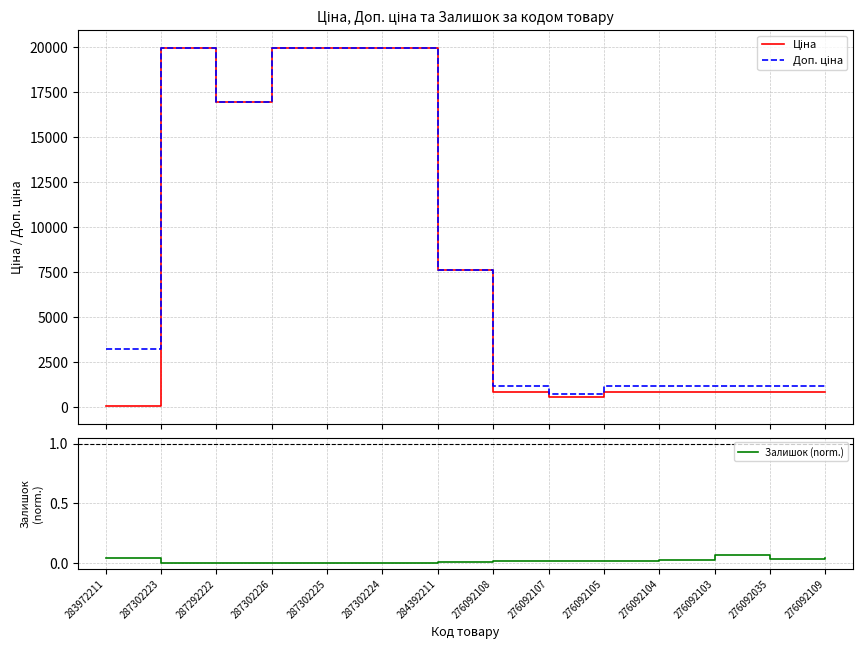

List the labels in order of Ціна value, smallest first.

283972211, 276092107, 276092108, 276092105, 276092104, 276092103, 276092035, 276092109, 284392211, 287292222, 287302223, 287302226, 287302225, 287302224